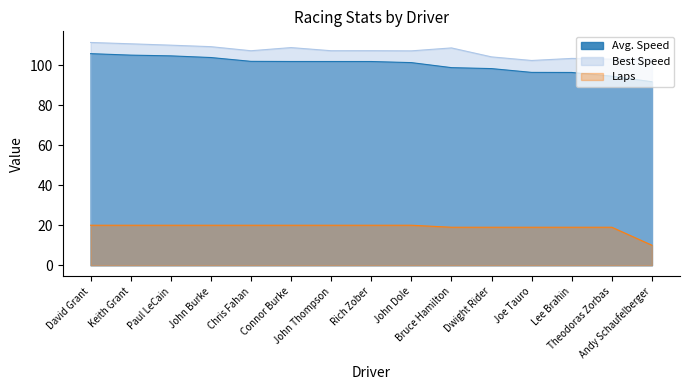

What is the label of the 4th point from the right?

Joe Tauro